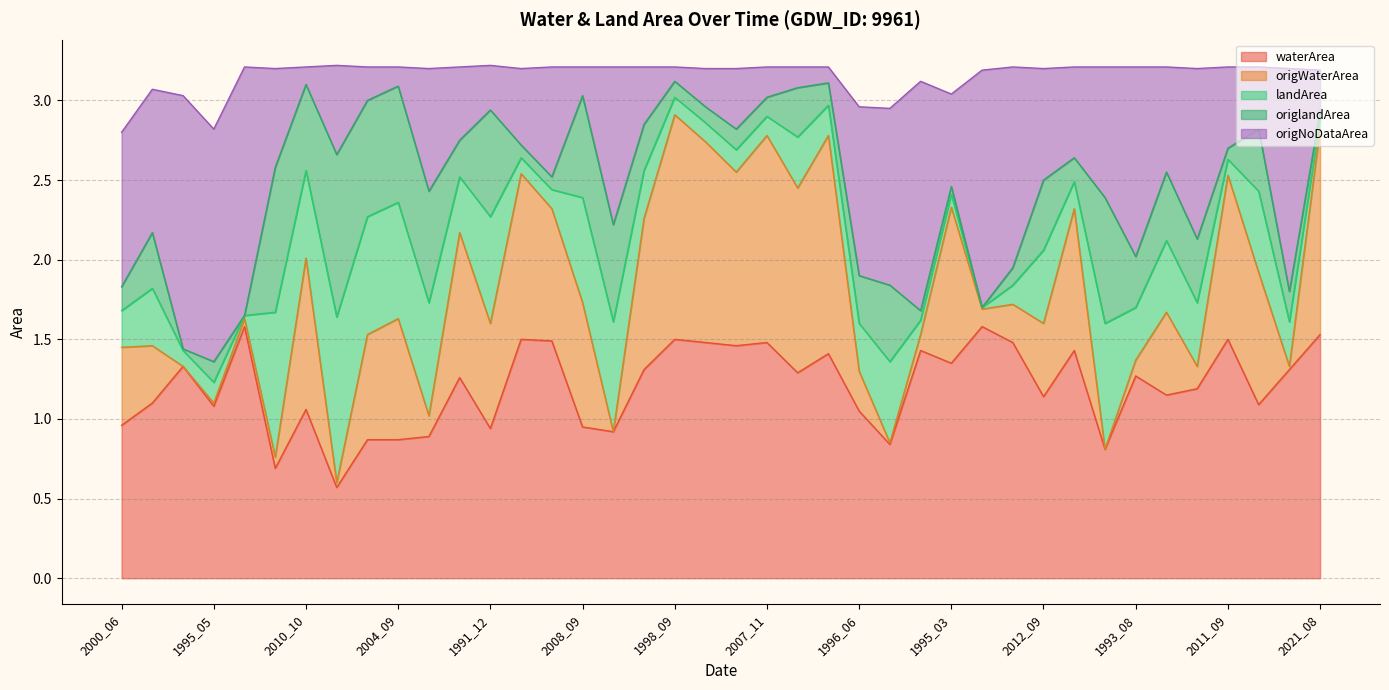

The value of waterArea at 1993_08 is 1.3. True or false?

True